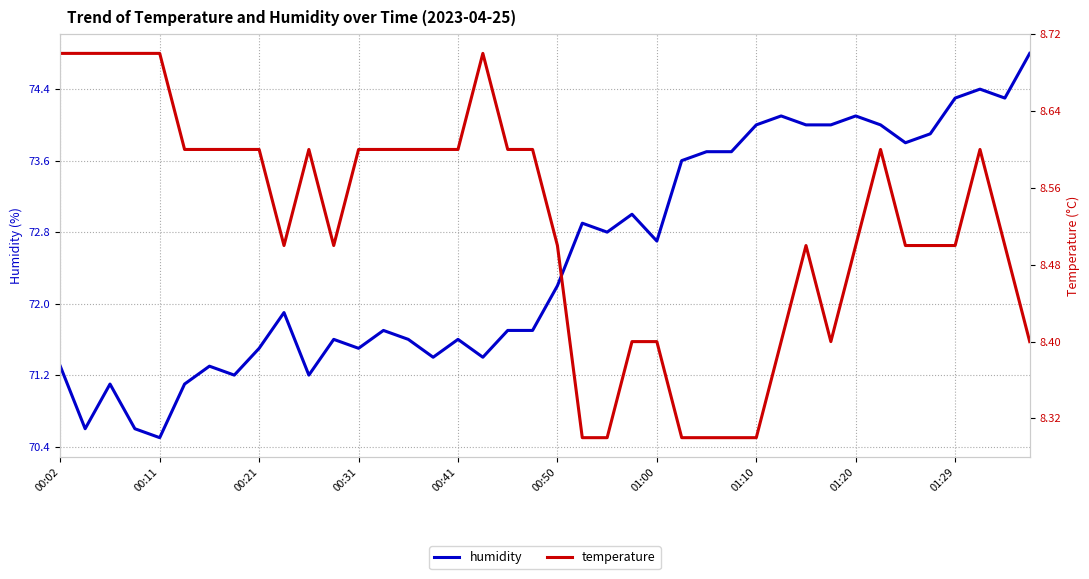

The humidity series shows 44.9 at 00:21. True or false?

False